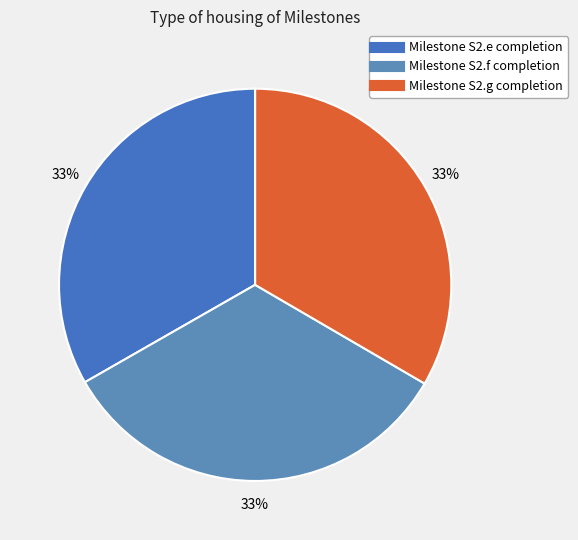

Does any single category account for the majority?

No